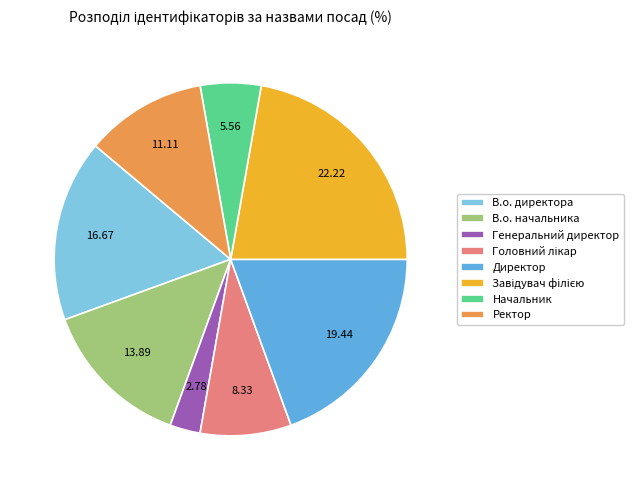

Which slice is the smallest?

Генеральний директор